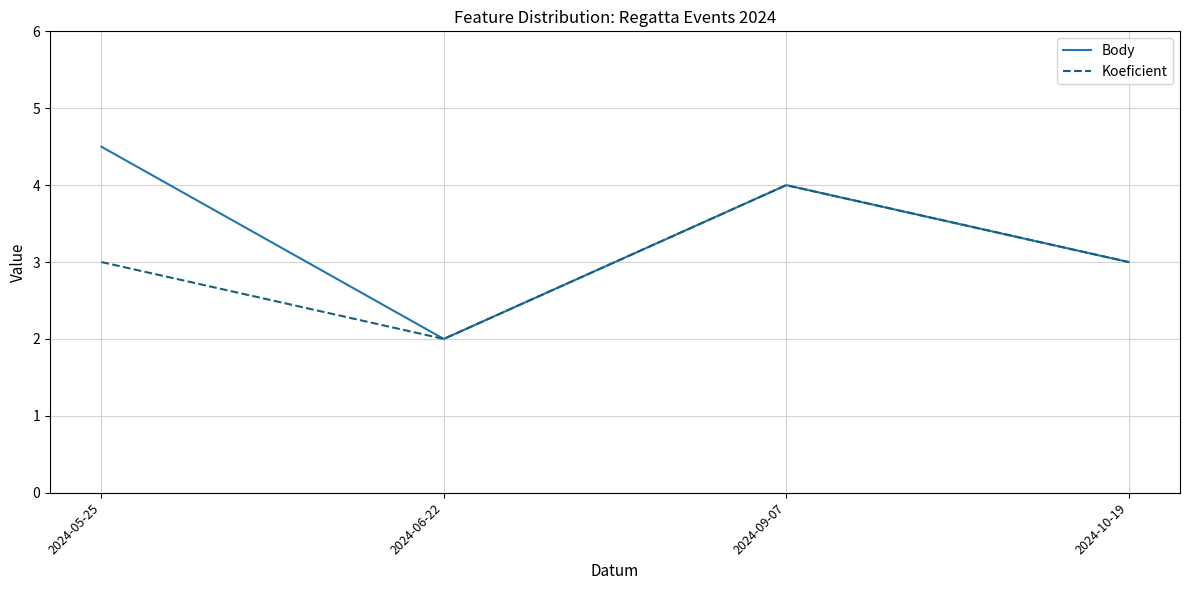

What position from the left is 2024-10-19?

4